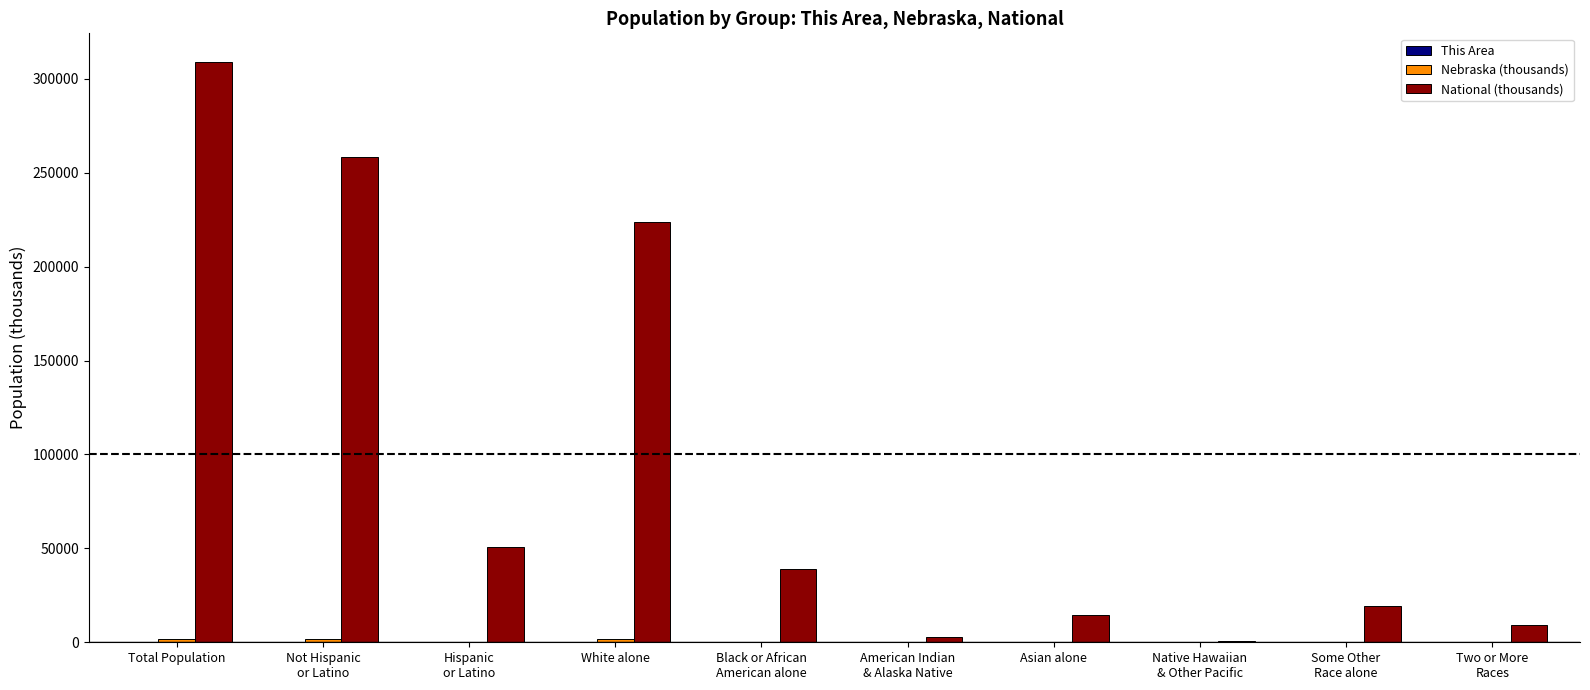

At which category is the sum across all series the highest?

Total Population